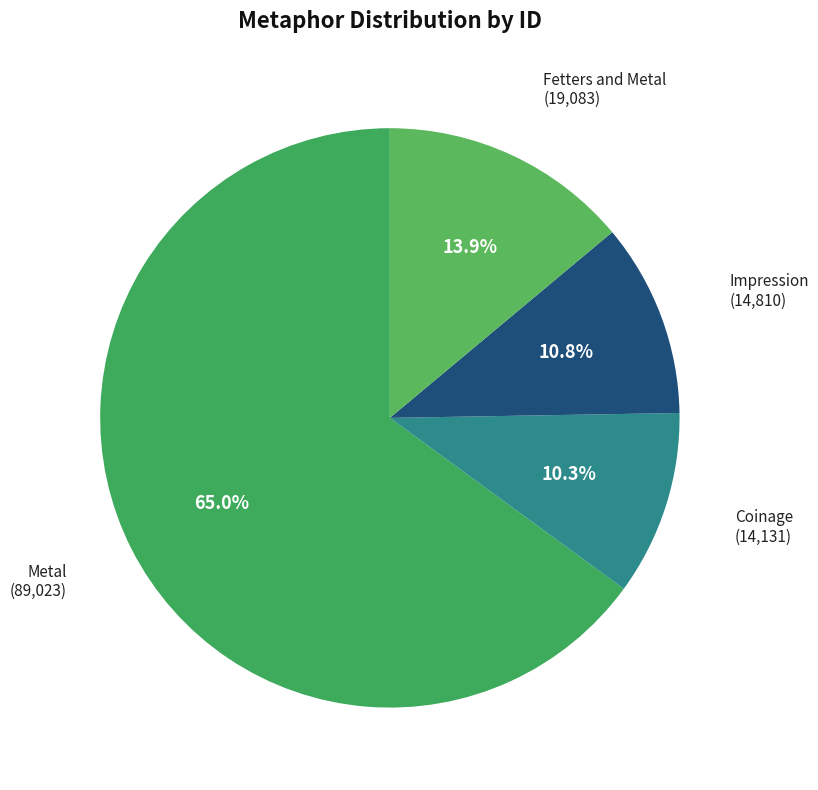

What is the largest slice in the pie chart?

Metal